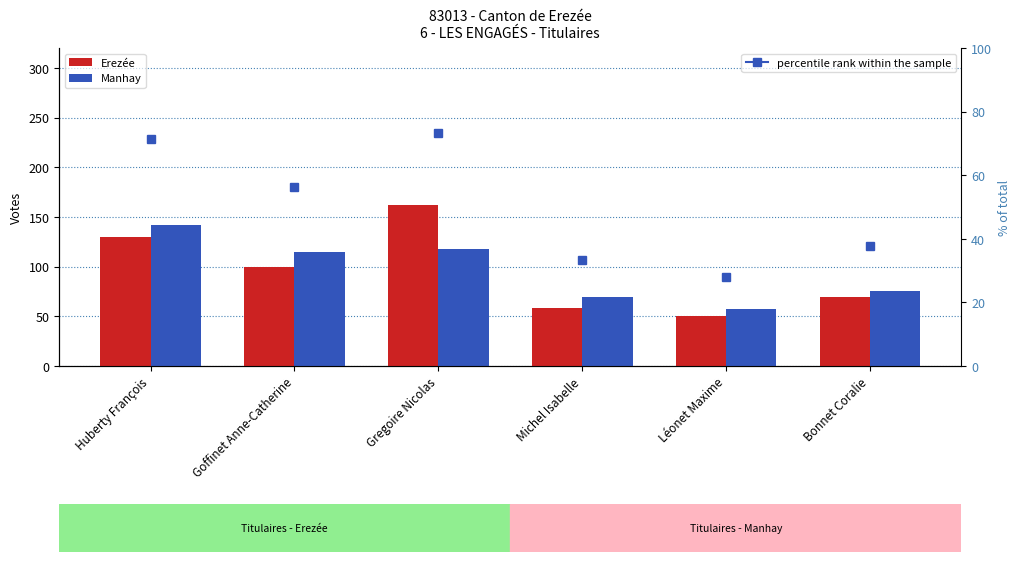

What is the value of the Manhay bar at the 2nd from the left?

115